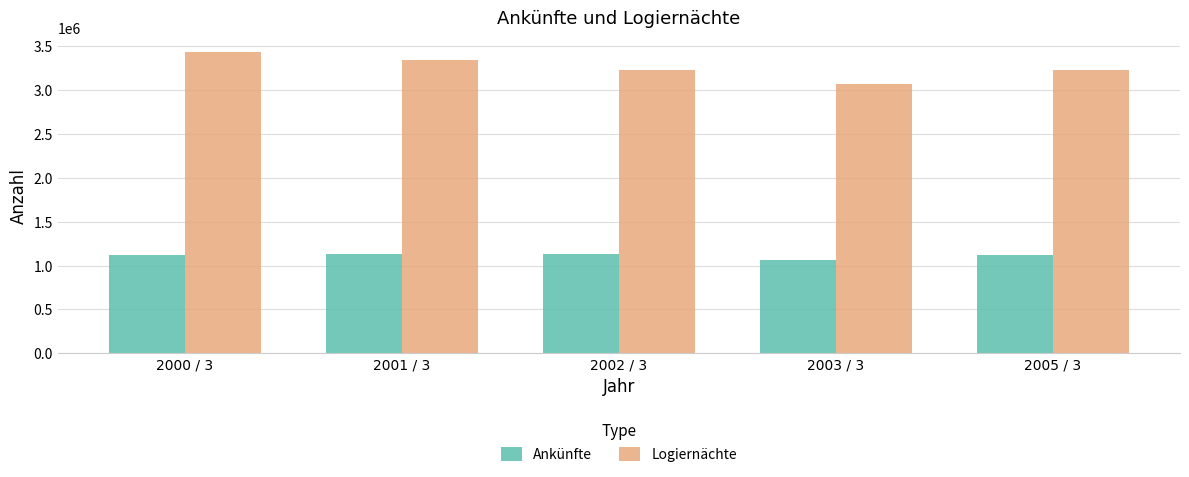

Which series has the widest spread of values?

Logiernächte